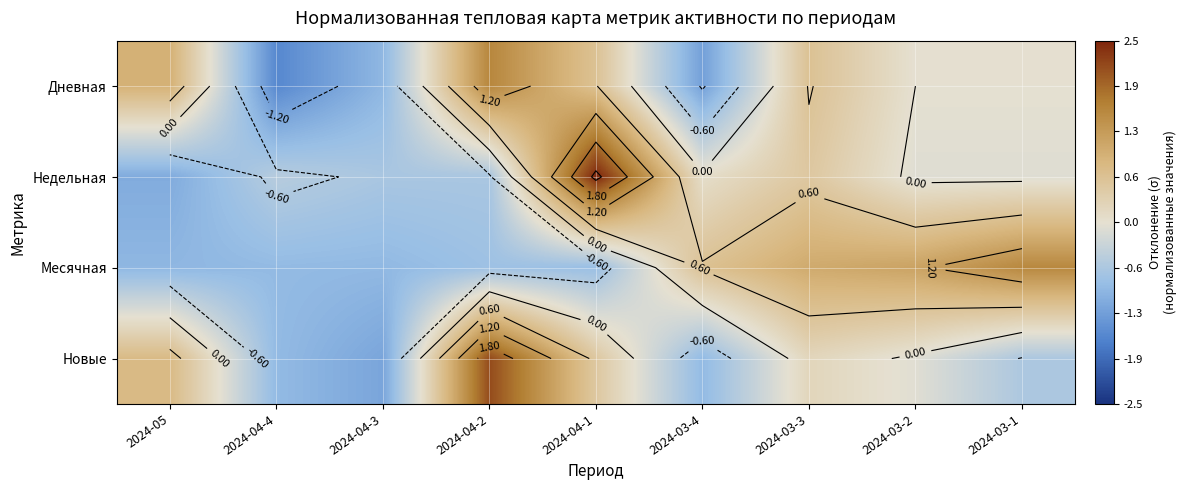

Rank the series at 2024-03-4 from lowest to highest value.

Дневная, Новые, Недельная, Месячная